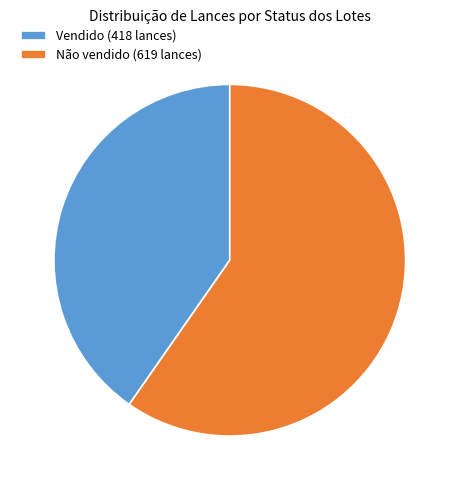

How many segments does this pie chart have?

2